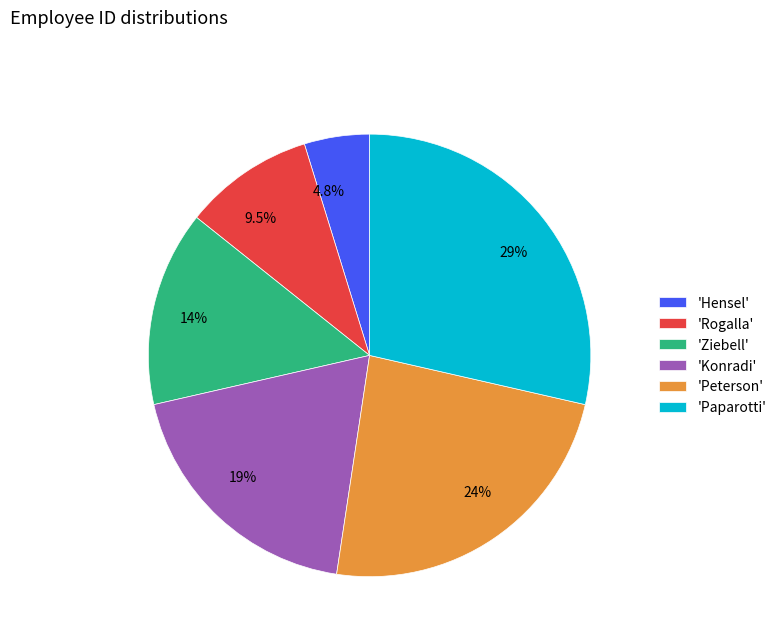

Approximately how many times larger is the value at 29% compared to 24%?

1.2